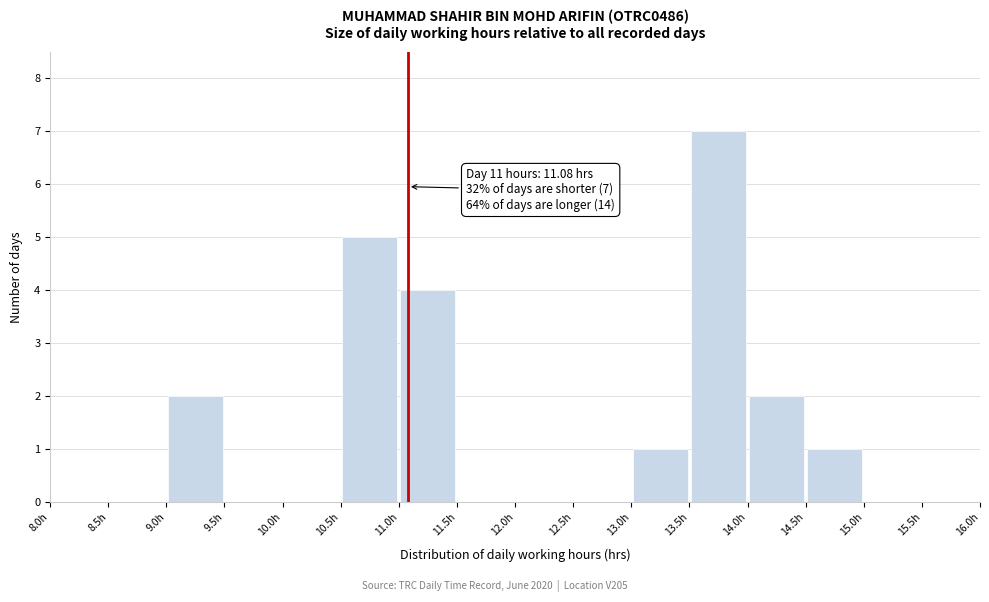

Which range on the x-axis has the tallest bar?

13.5 to 14.0